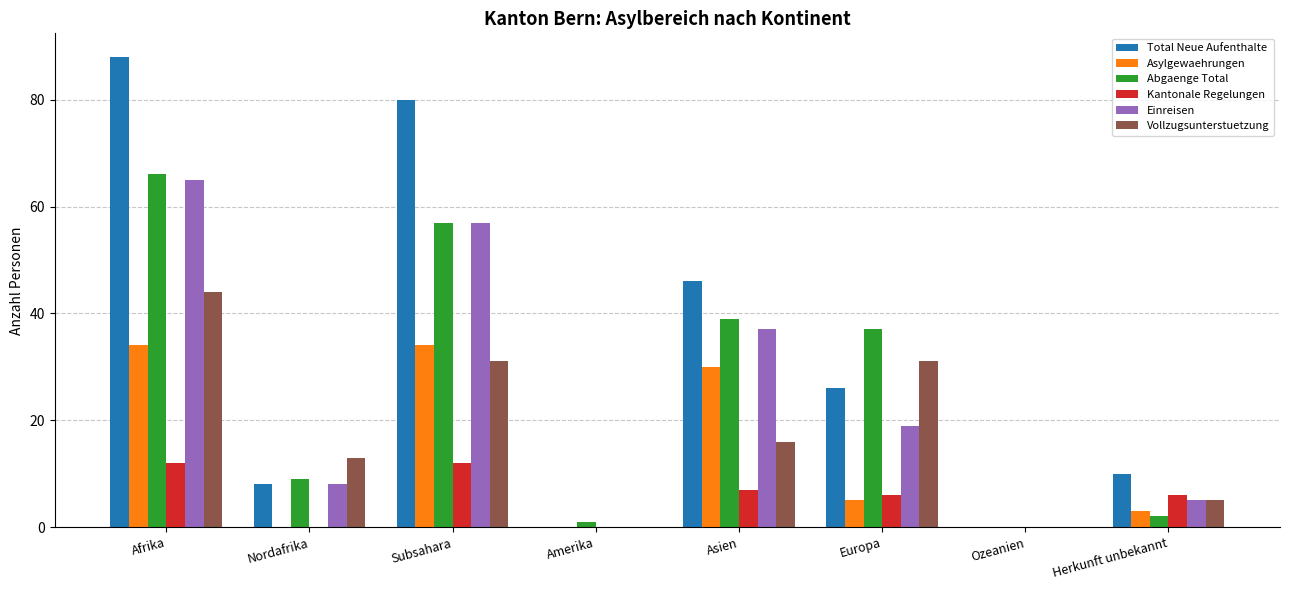

What is the total value across all series at Asien?

175